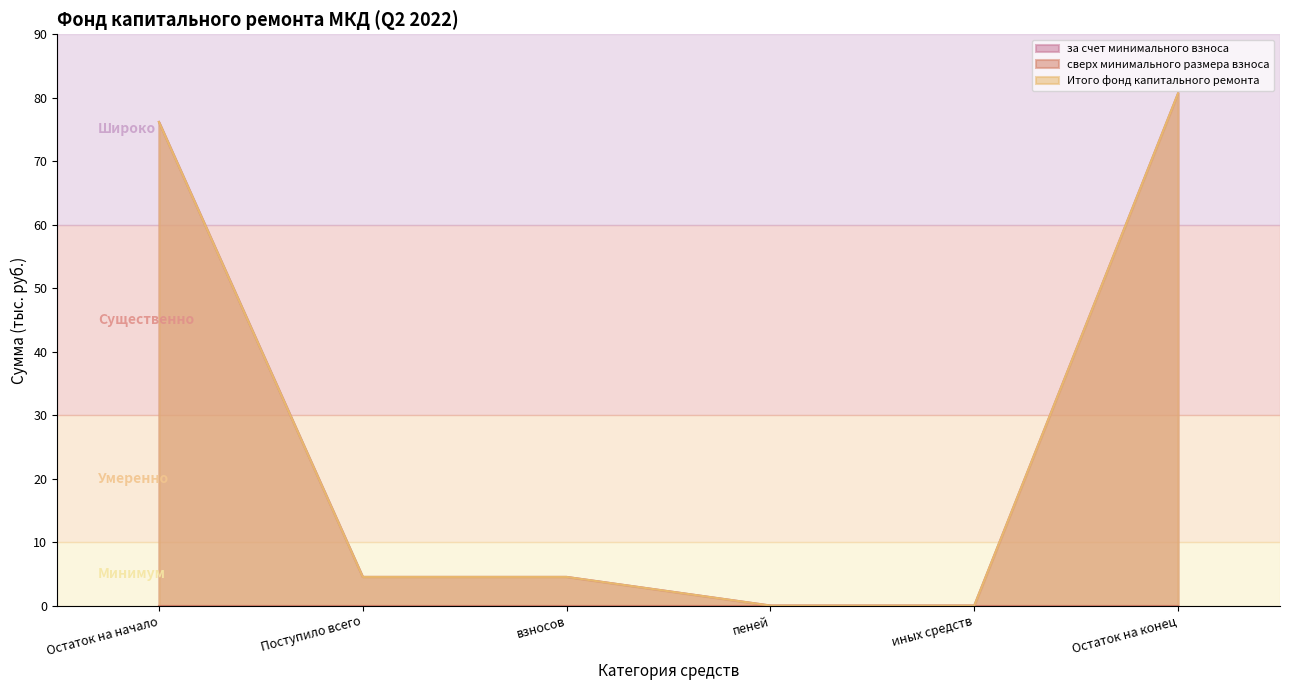

List the labels in order of Итого фонд капитального ремонта value, largest first.

Остаток на конец, Остаток на начало, Поступило всего, взносов, пеней, иных средств